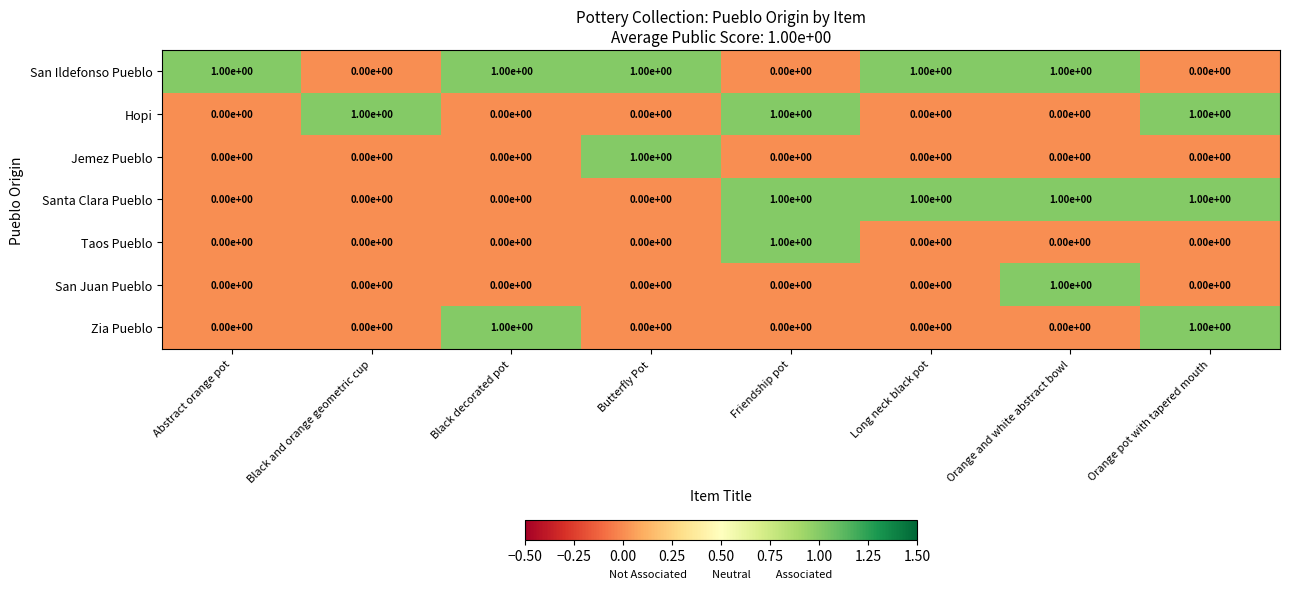

The value of Taos Pueblo at Black decorated pot is 0. True or false?

True